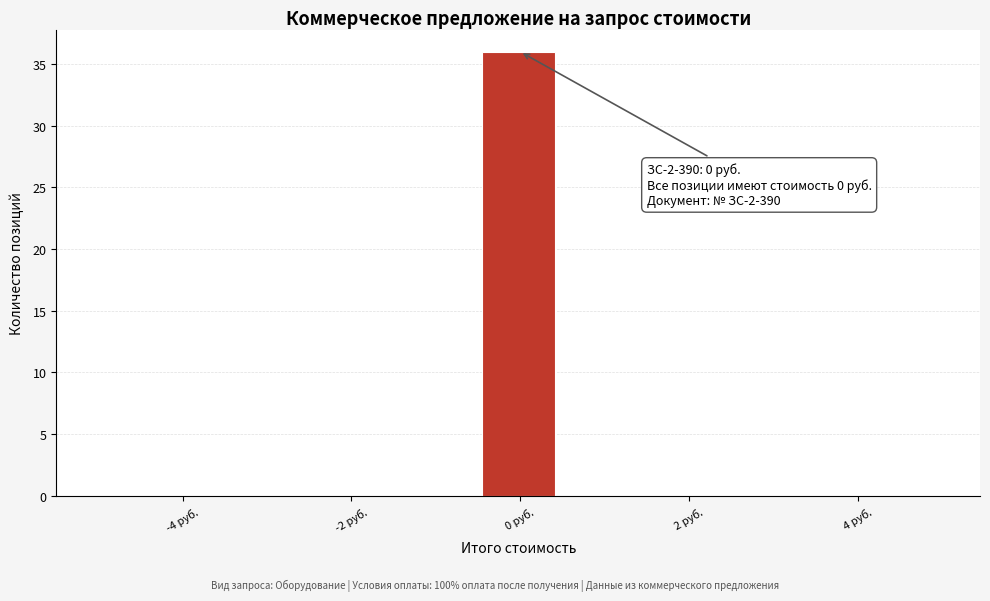

Which range on the x-axis has the tallest bar?

-0.4 to 0.4